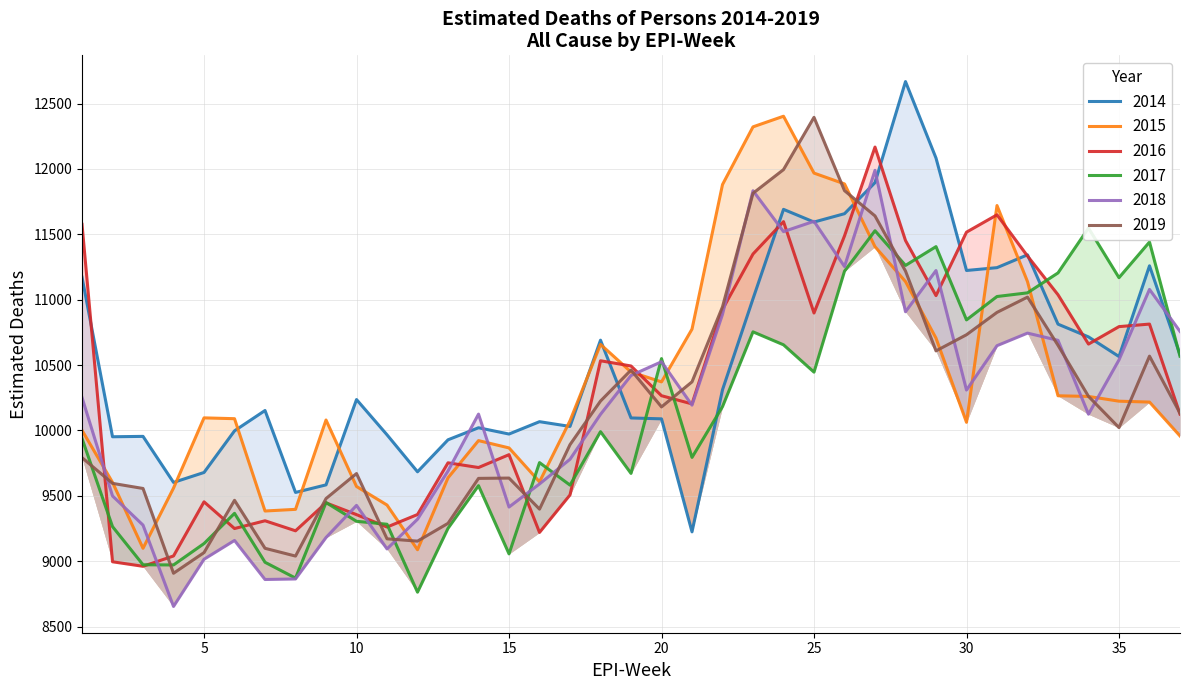

Where do 2017 and 2016 first cross each other?

1 and 2